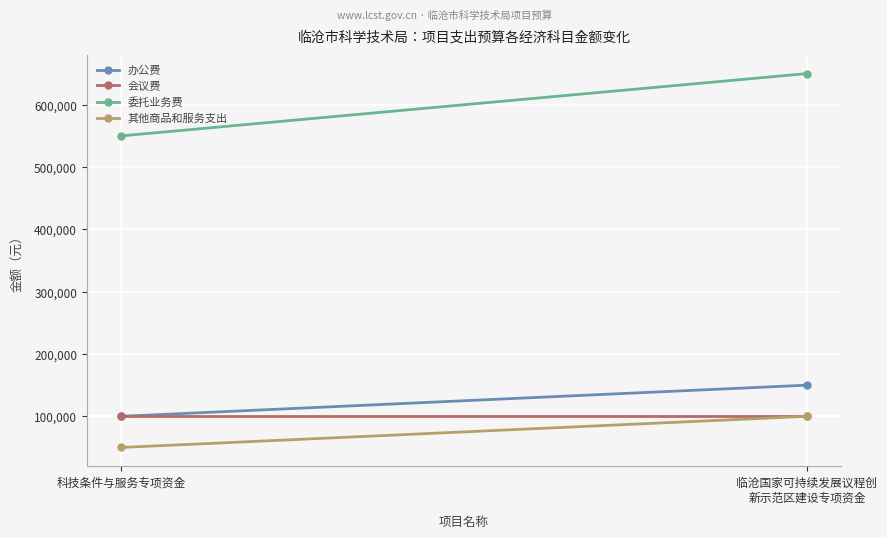

At which label does 会议费 reach its minimum?

科技条件与服务专项资金